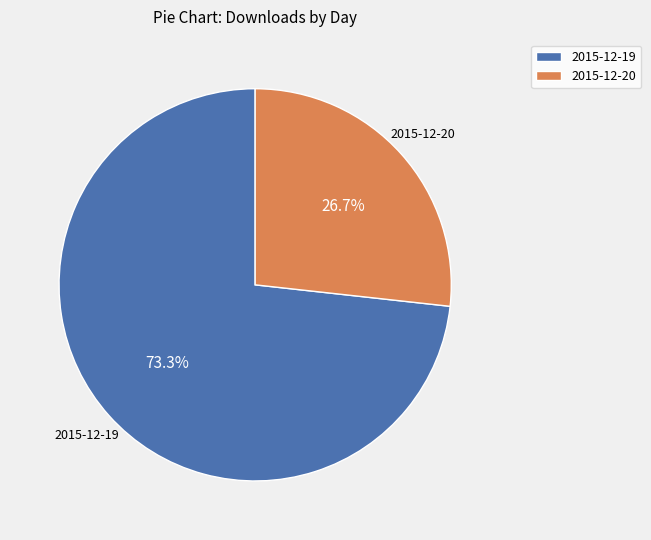

To the nearest percent, what percentage of the pie is 2015-12-20?

27%